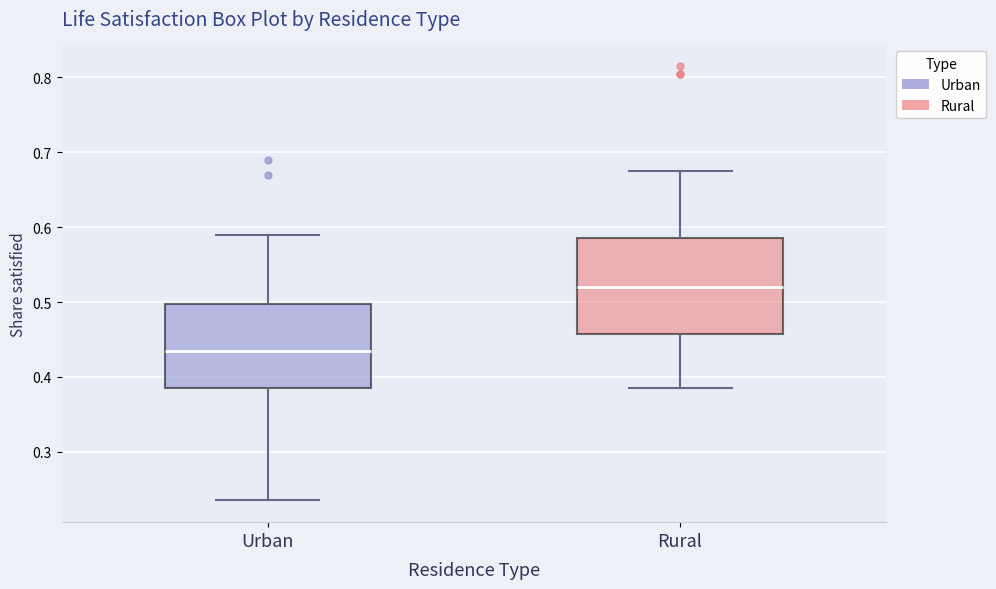

Which box's median line is the lowest?

Urban